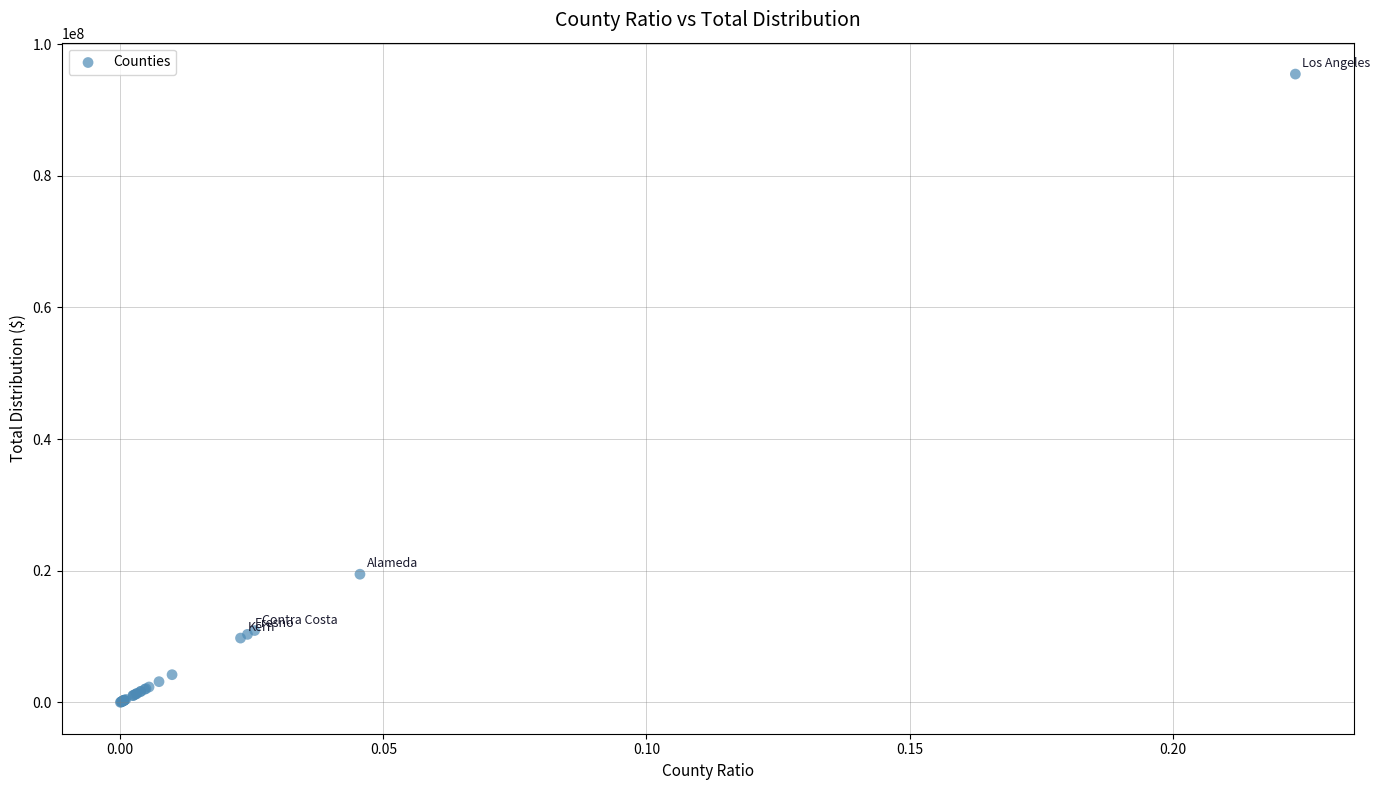

What Y value in the scatter plot is closest to 47727322?

19468800.5